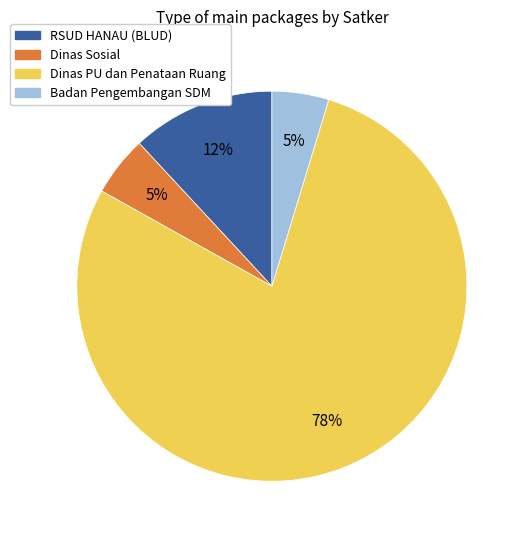

To the nearest percent, what is the average slice percentage?

25%